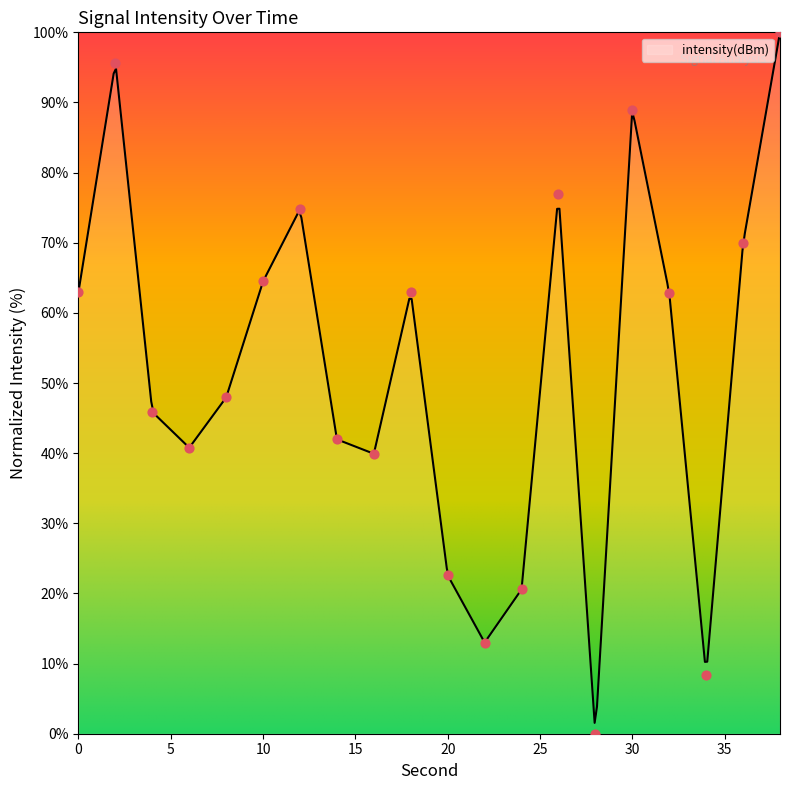

What is the change in value from 6 to 38?

+59.2